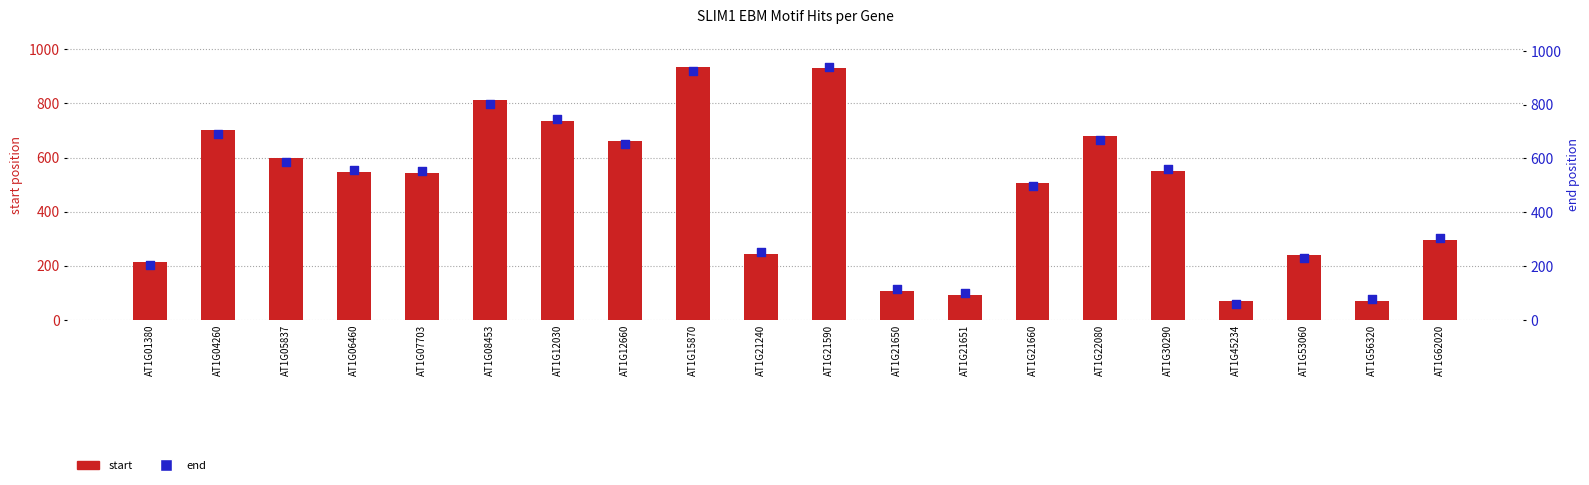

Which series has the largest total across all categories?

start